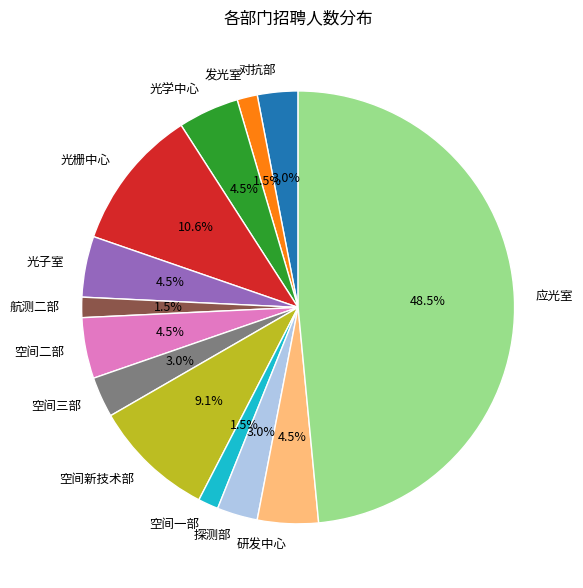

Which has a higher value, 发光室 or 光栅中心?

光栅中心